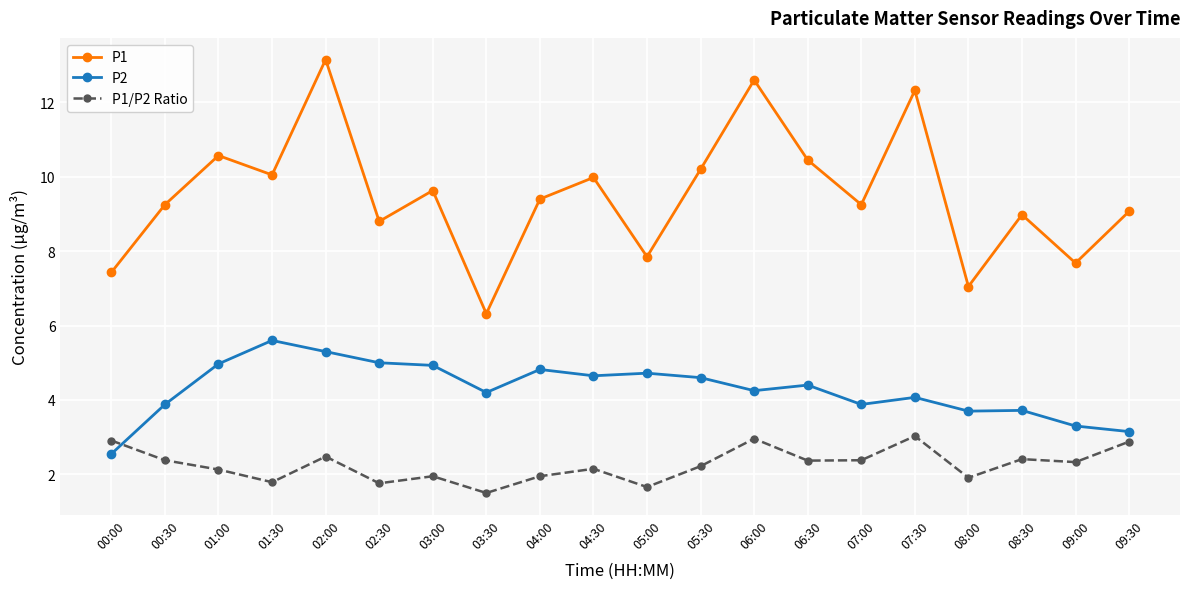

Where is the first local minimum for P1?

01:30